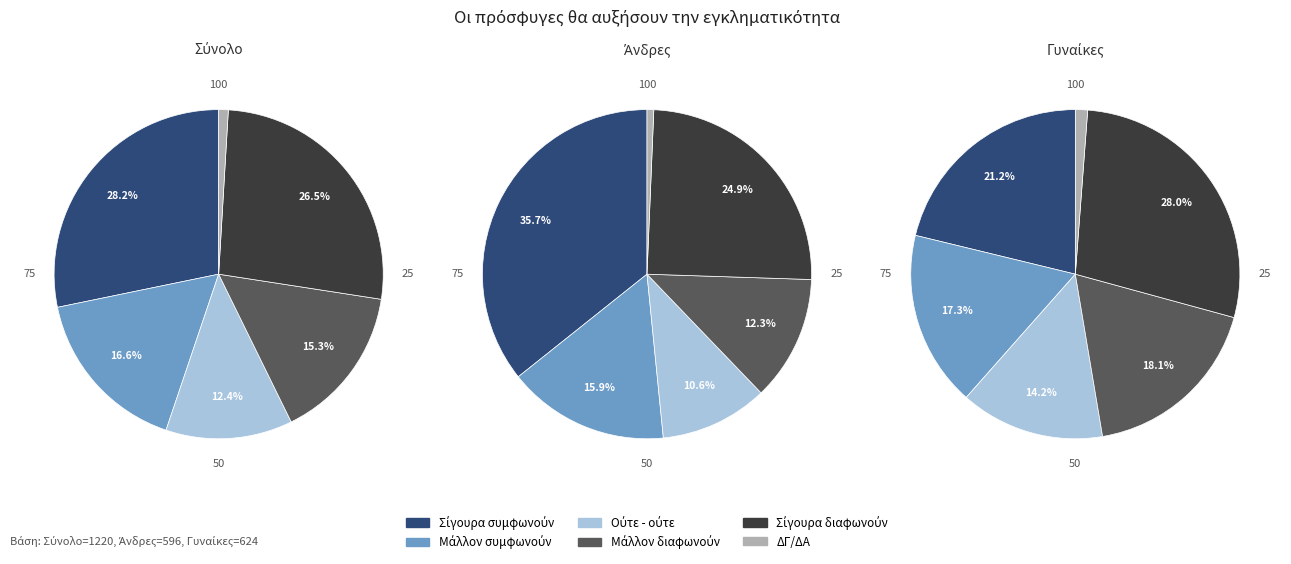

Which series changed the most between Σίγουρα διαφωνούν and ΔΓ/ΔΑ?

Γυναίκες